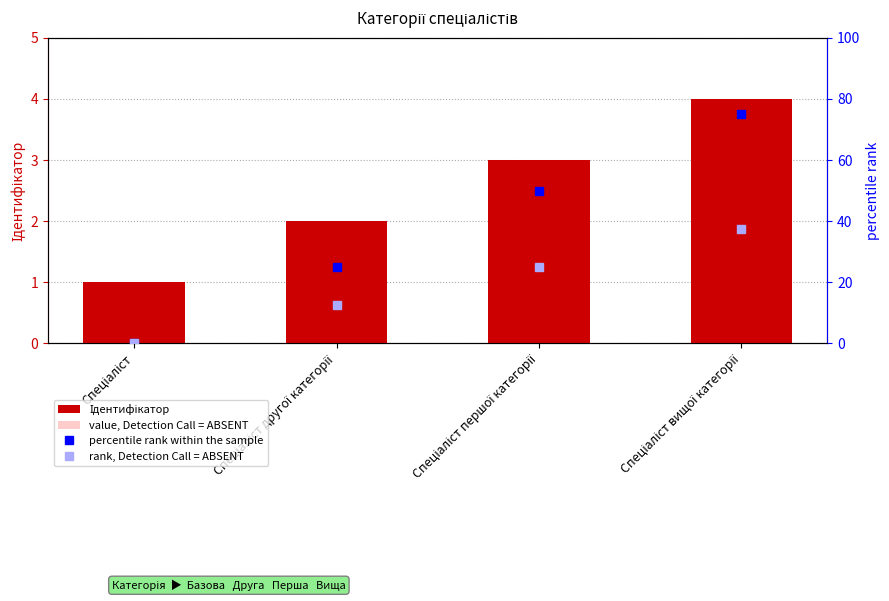

What is the label of the 4th bar from the right?

Спеціаліст